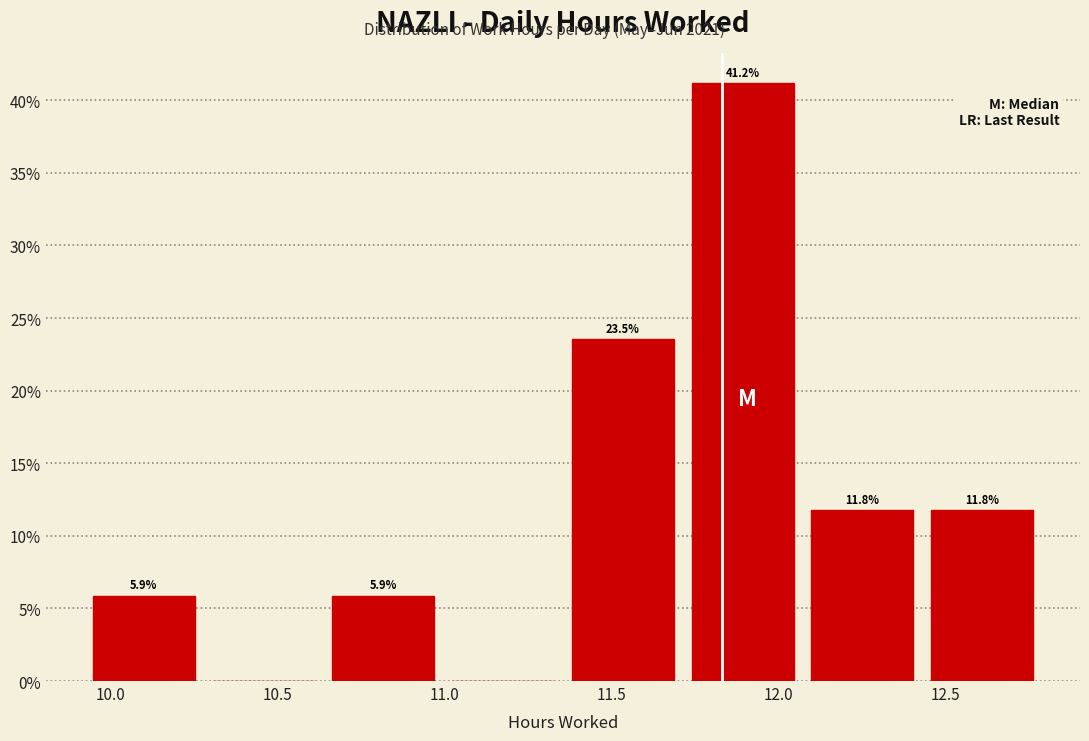

Over which range of the x-axis is the bar tallest?

11.70 to 12.05